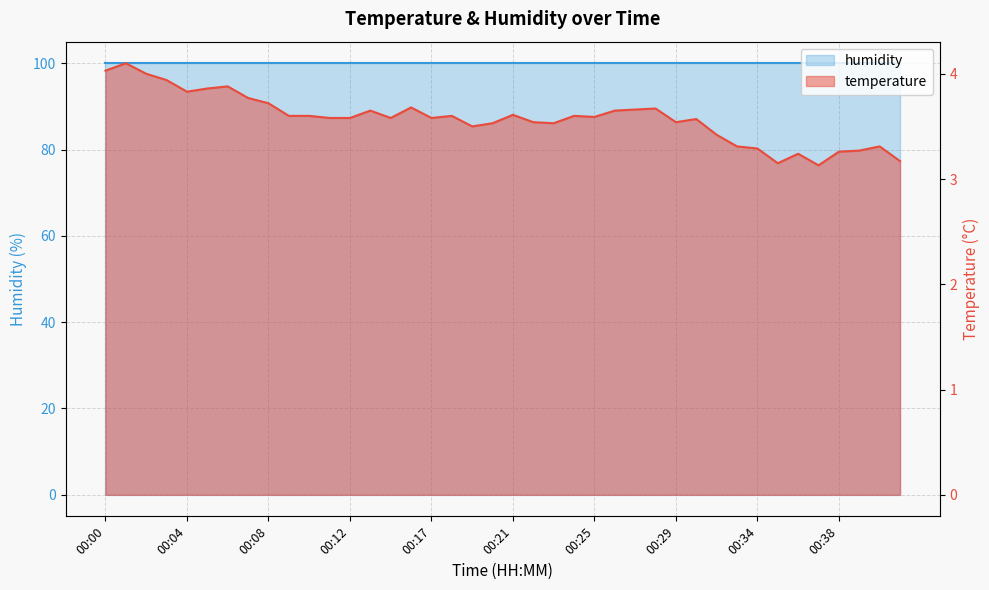

What is the greatest value displayed?

4.1